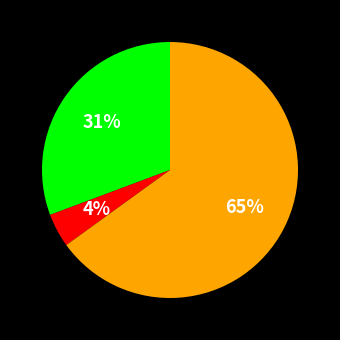

To the nearest percent, what is the difference between the largest and smallest slice percentages?

61%